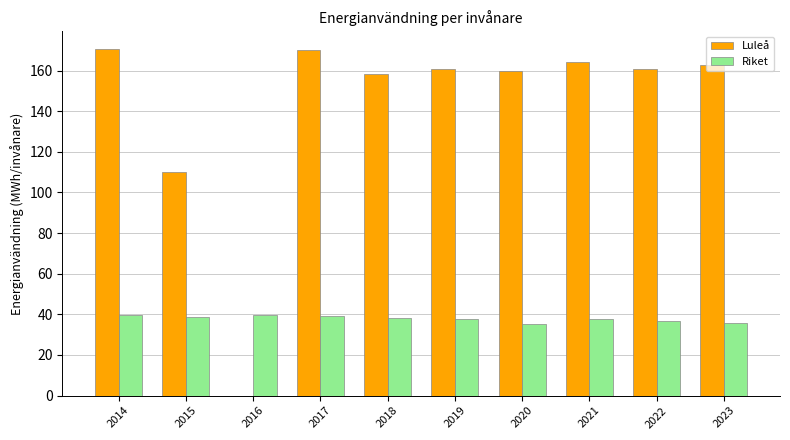

True or false: Riket has a value of 60.2 at 2015.

False